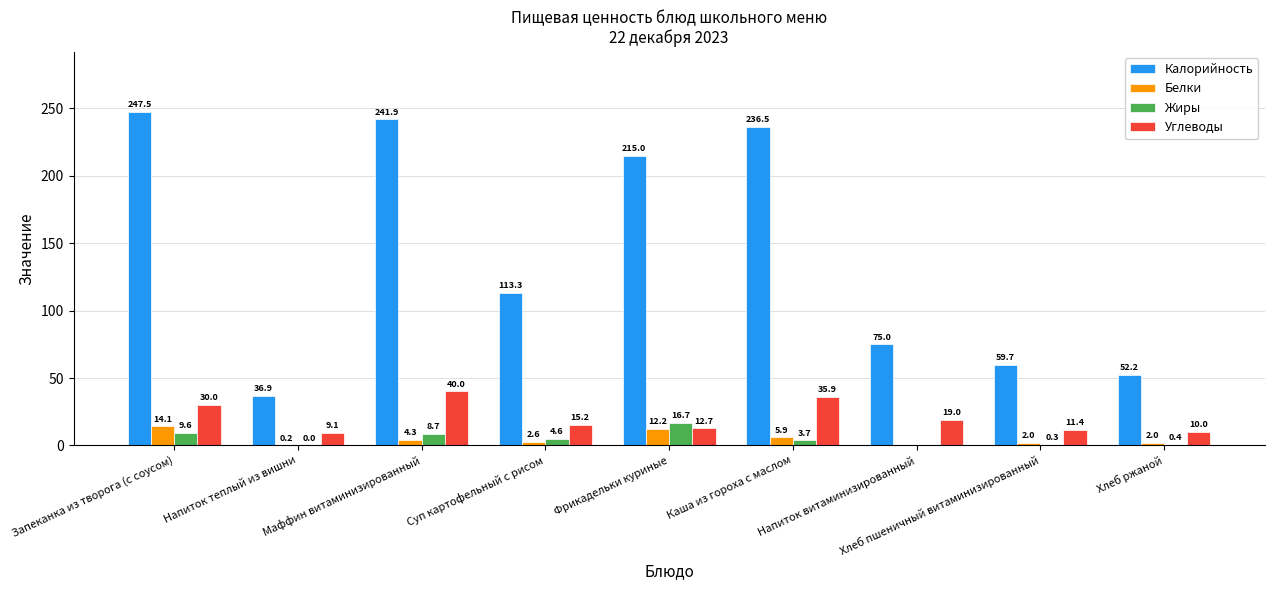

What is the average value of the Калорийность series?

142.0